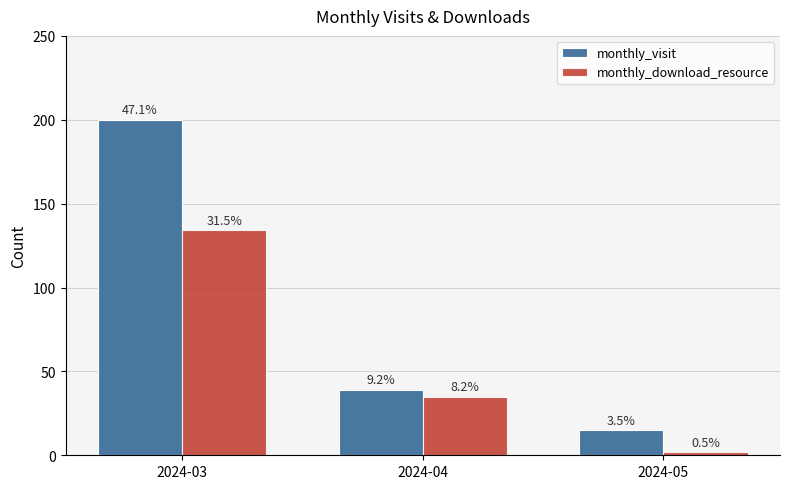

Which series has the widest spread of values?

monthly_visit